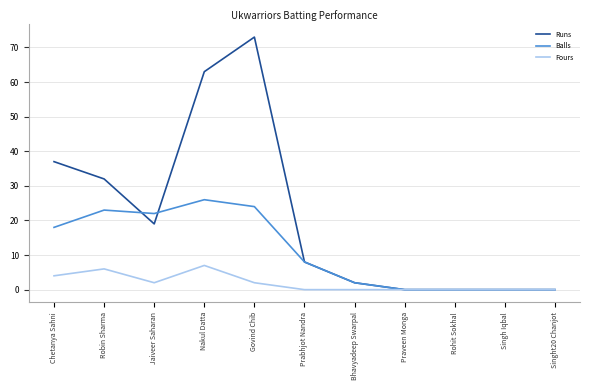

What is the difference between the Fours values at Jaiveer Saharan and Singh Iqbal?

2